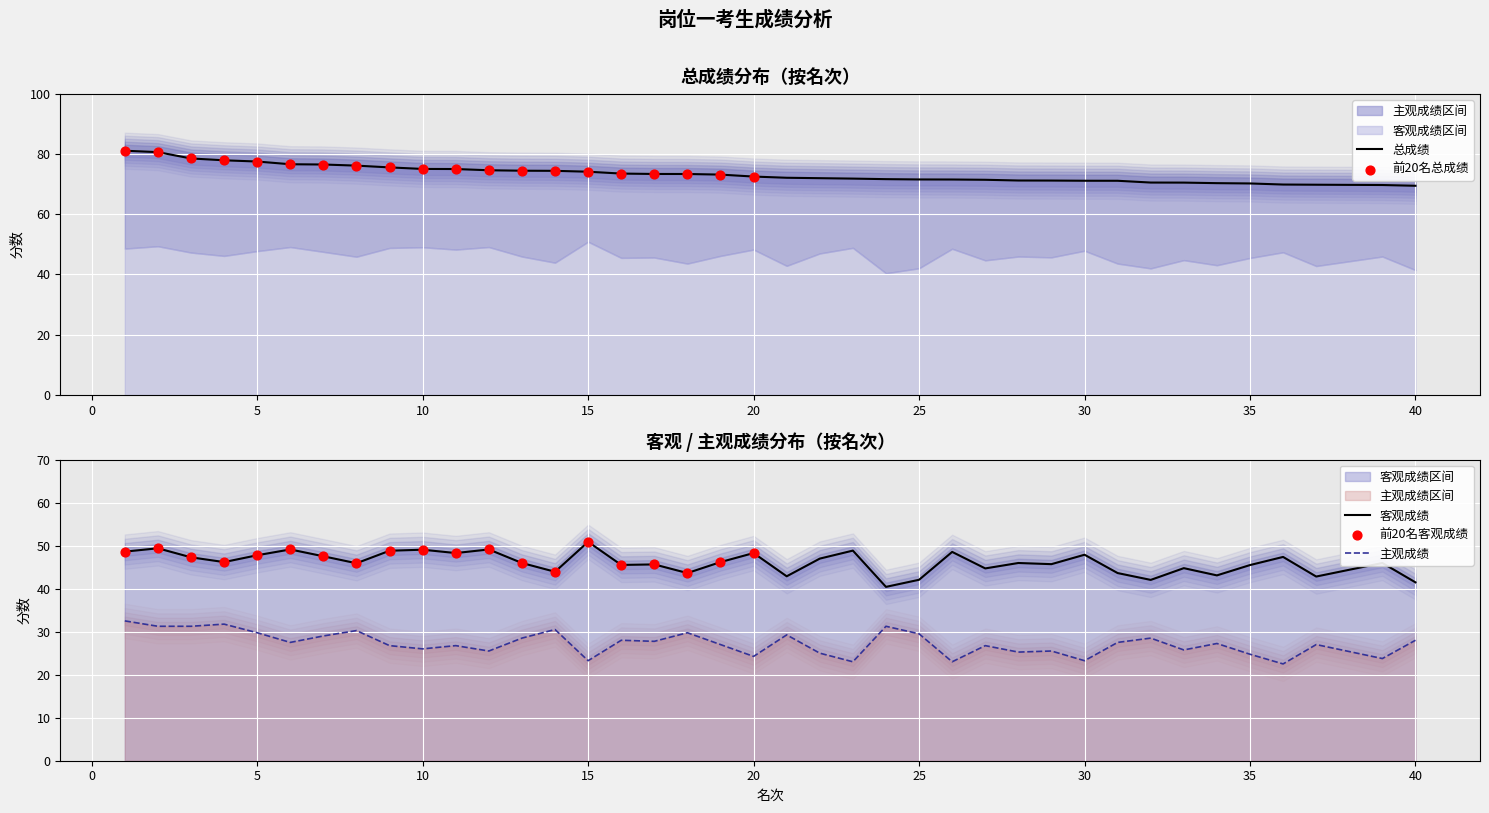

Which series contains the lowest Y value?

主观成绩